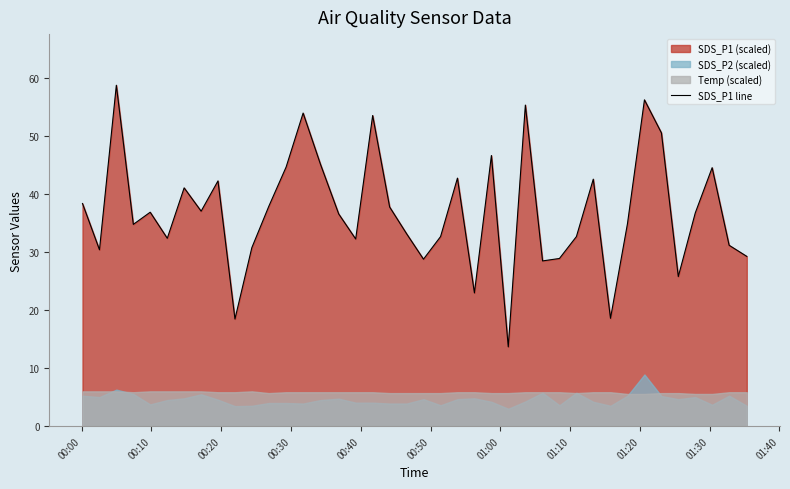

What is the minimum value shown in the chart?

13.7